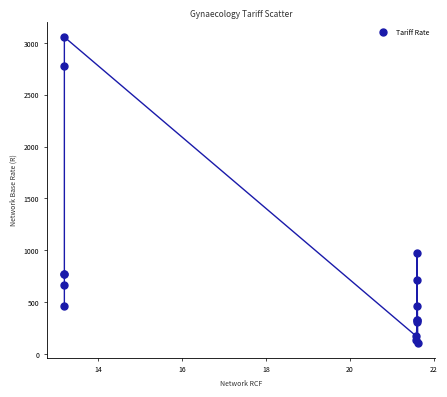

What Y value in the scatter plot is closest to 1582?

972.2